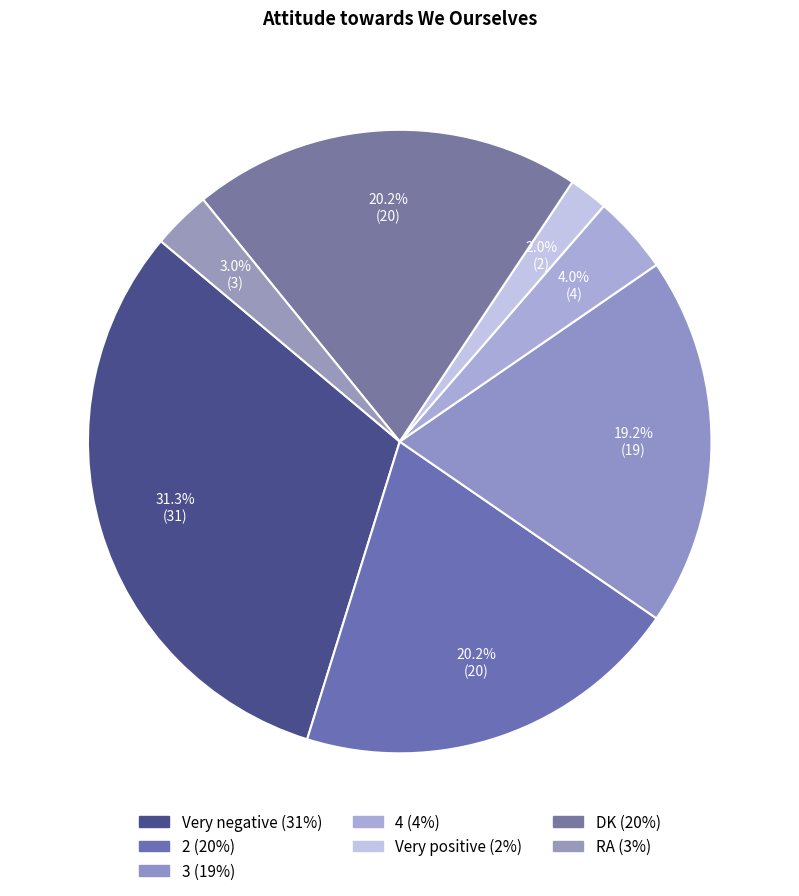

To the nearest percent, what is the difference between the largest and smallest slice percentages?

29%